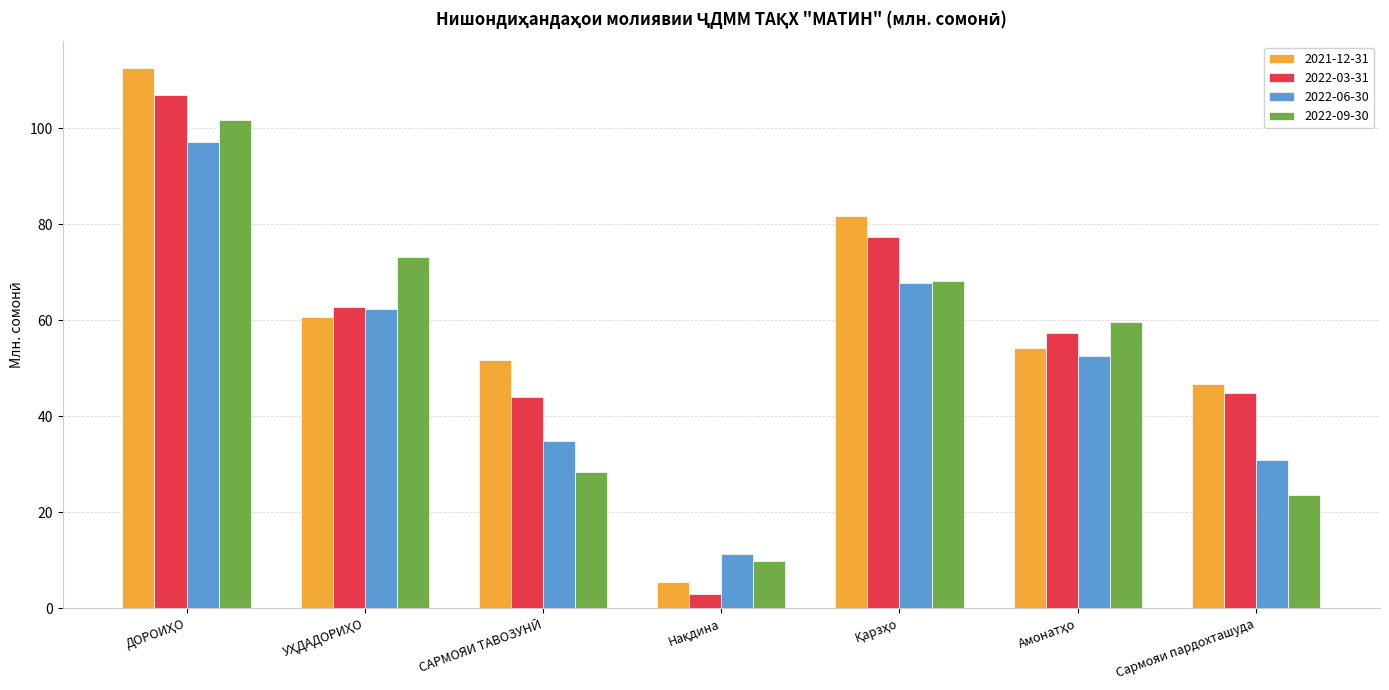

What is the difference between the maximum and second lowest values in the 2022-09-30 series?

78.1